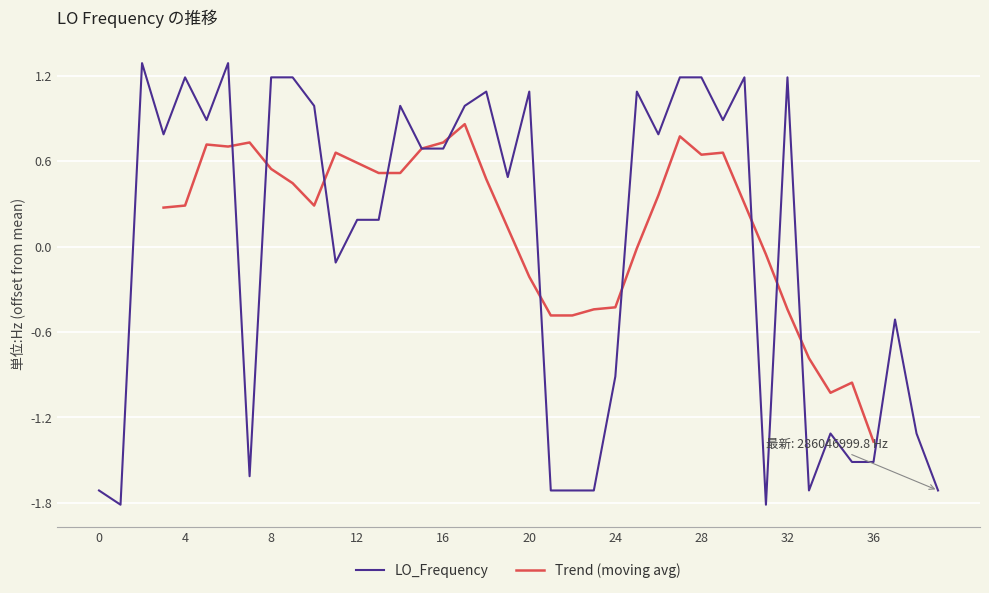

The LO_Frequency series shows 0.7 at 16. True or false?

True